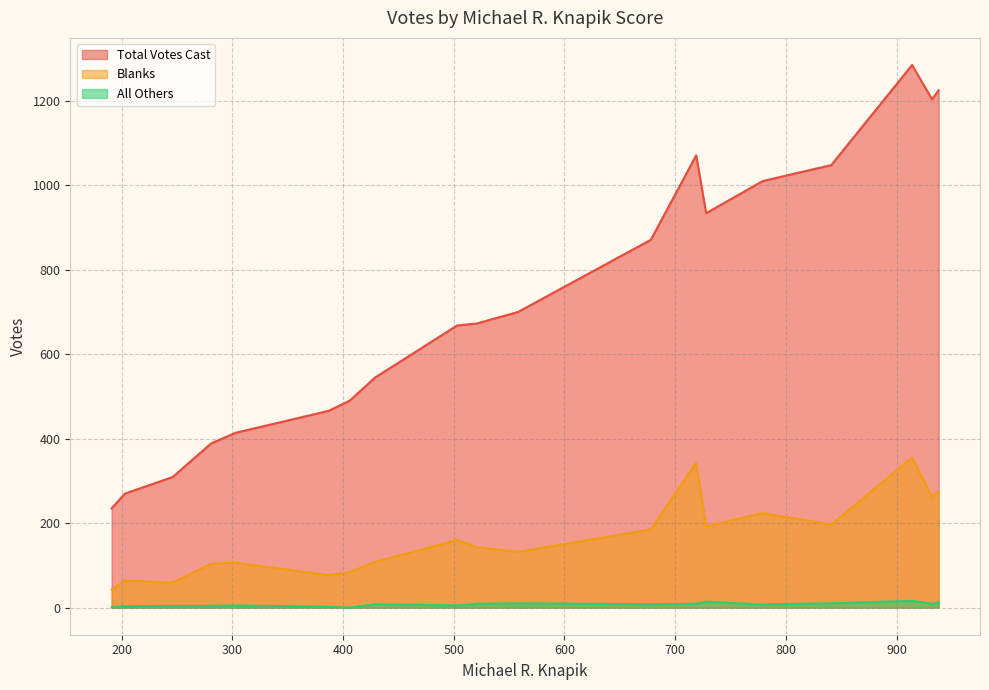

Rank the series by their average value, from highest to lowest.

Total Votes Cast, Blanks, All Others